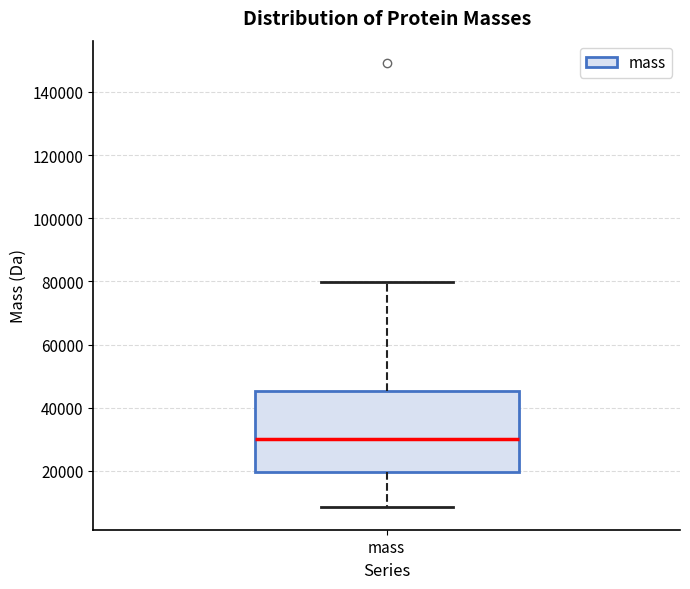

Transcribe this box plot: give where the median line is, the range the box spans, and where the two whiskers end, as read against the y-axis. The values are not printed on the chart, so give them approximately, as read against the axis.

median 30000, box 20000 to 46000, whiskers 8000 to 80000